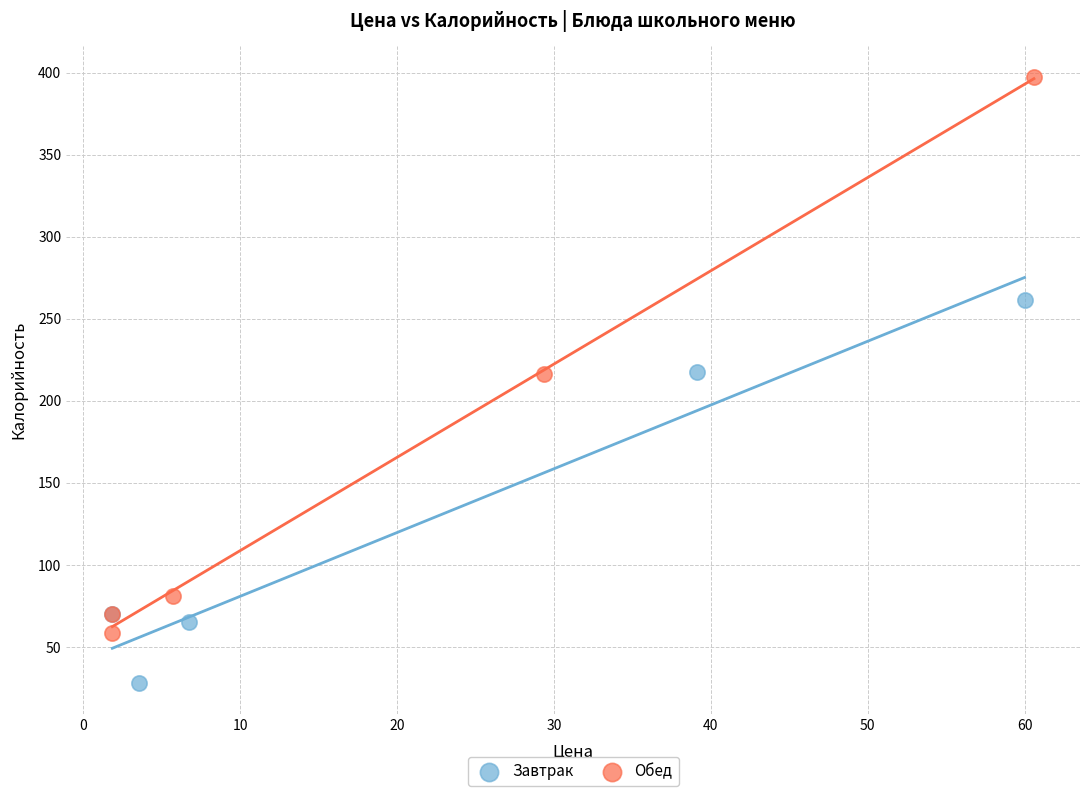

Which series reaches the minimum Y coordinate?

Завтрак